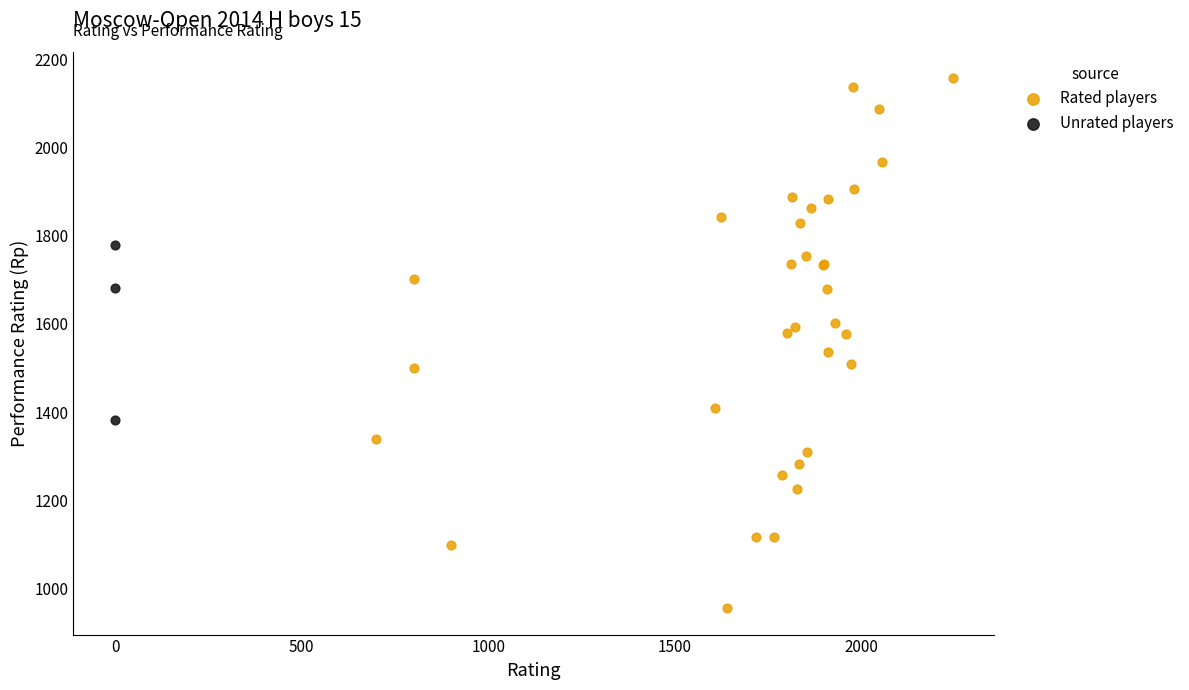

Which series has the largest Y range (max minus min)?

Rated players